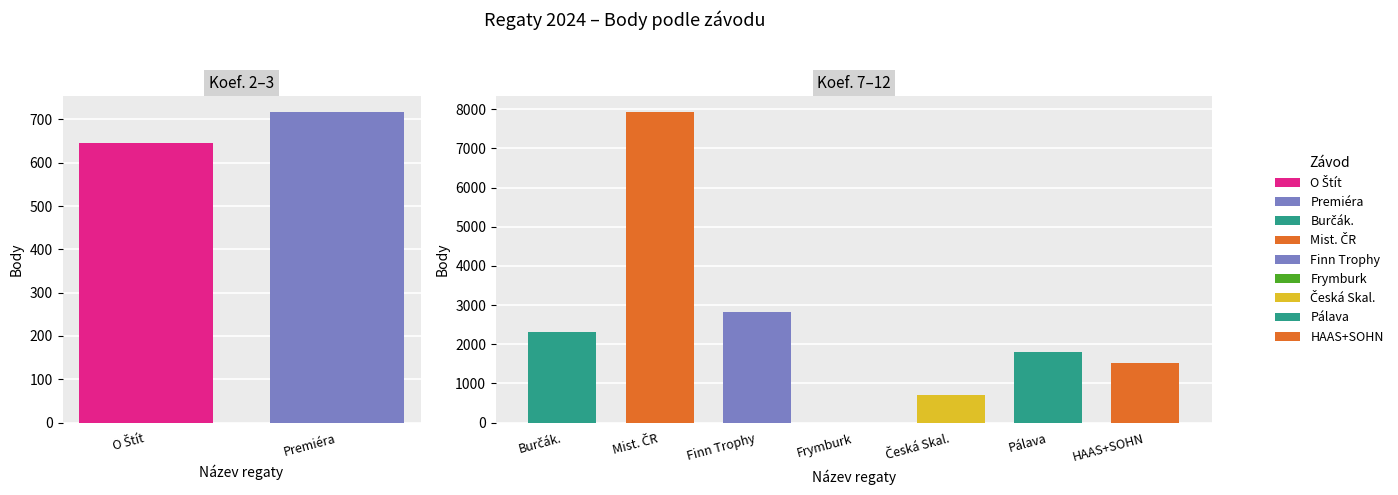

Are the bars horizontal?

No